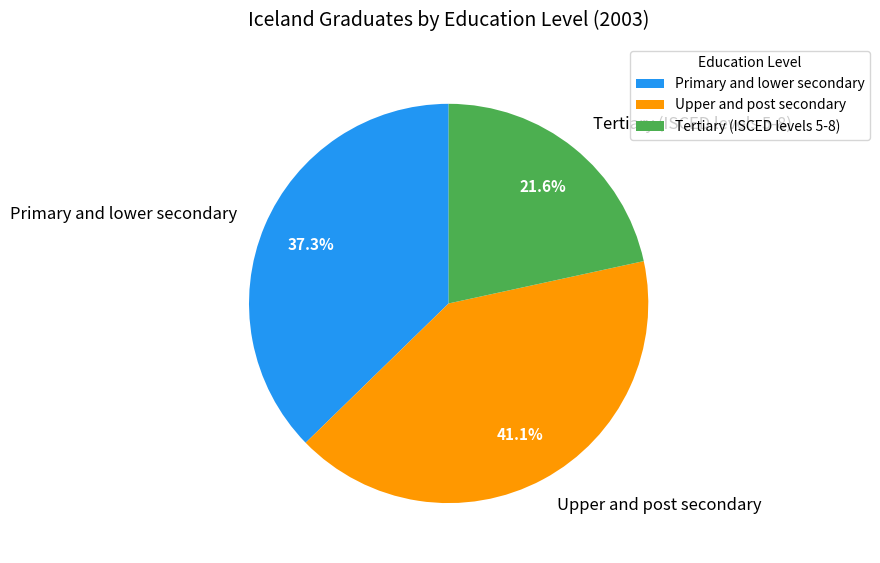

Between Primary and lower secondary and Upper and post secondary, which is larger?

Upper and post secondary